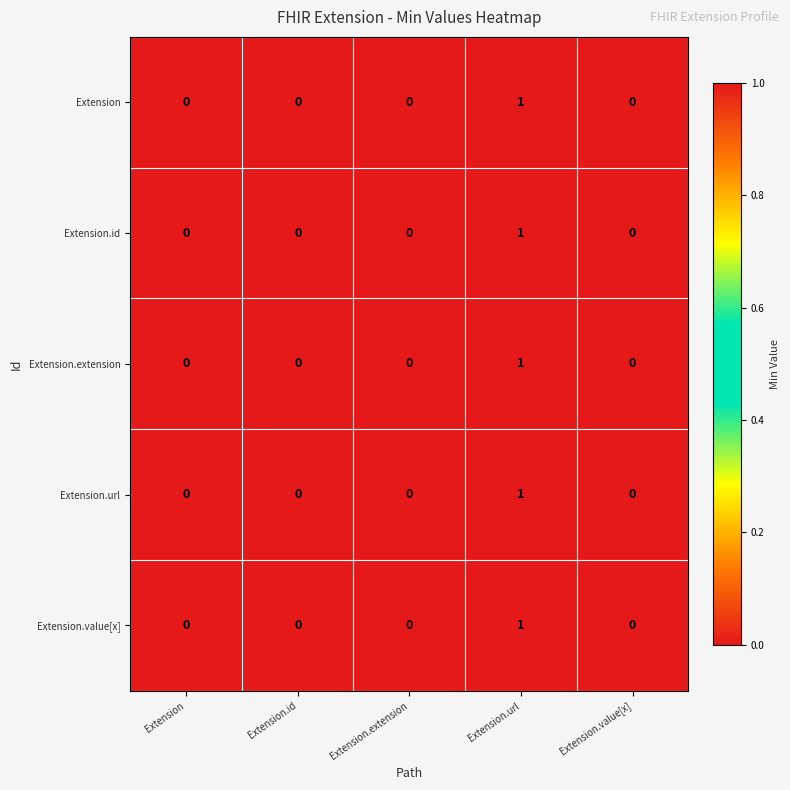

How many distinct data groups are displayed?

5